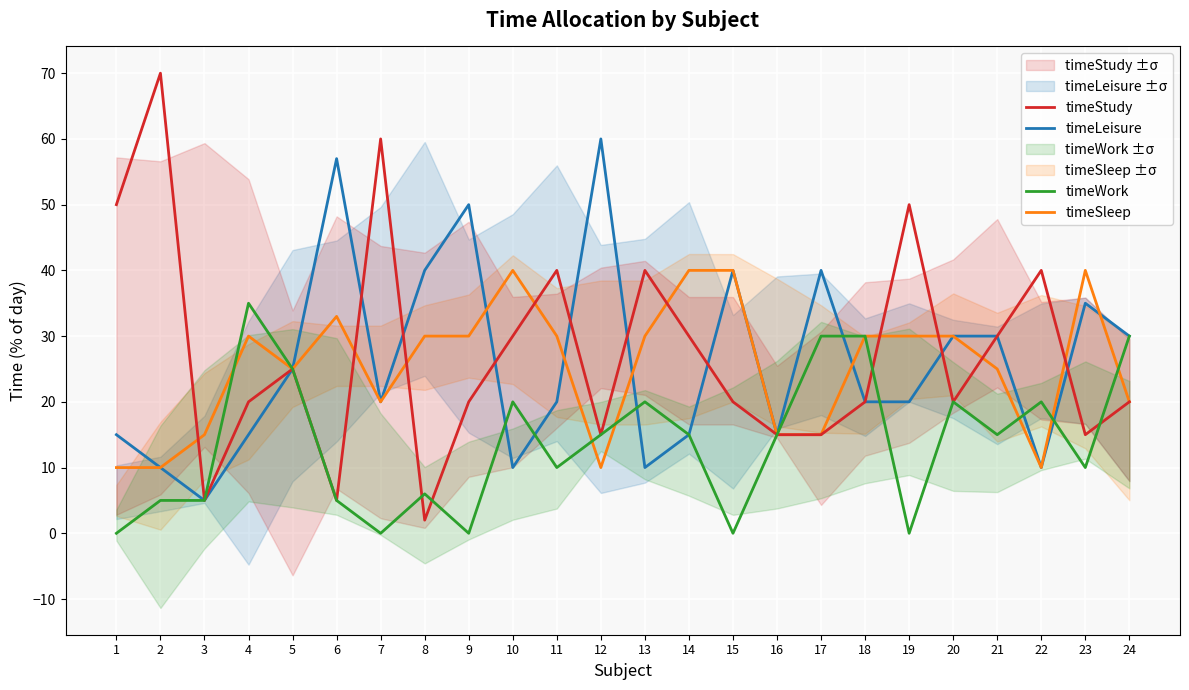

Is it true that timeSleep equals 30 at 13?

True